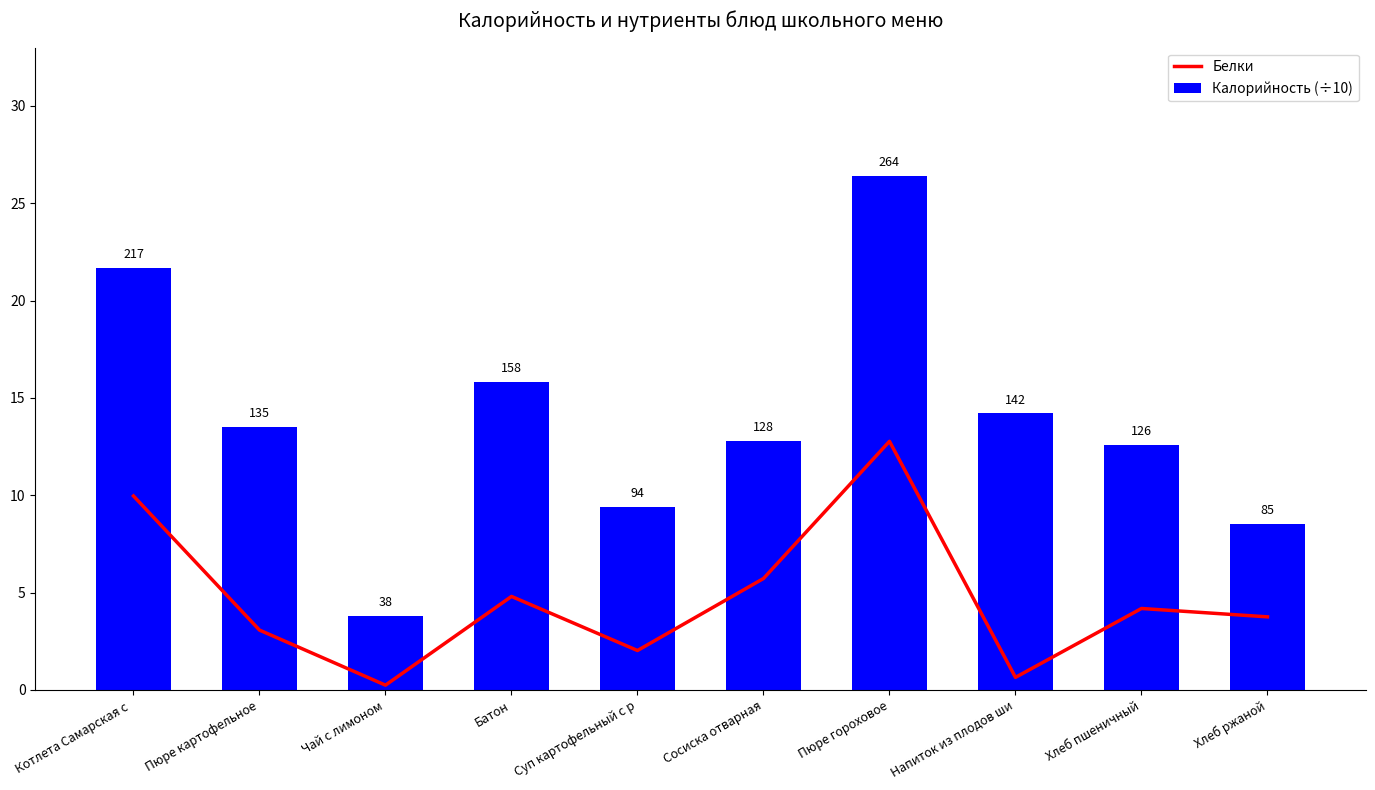

What is the maximum value shown in the chart?

26.4